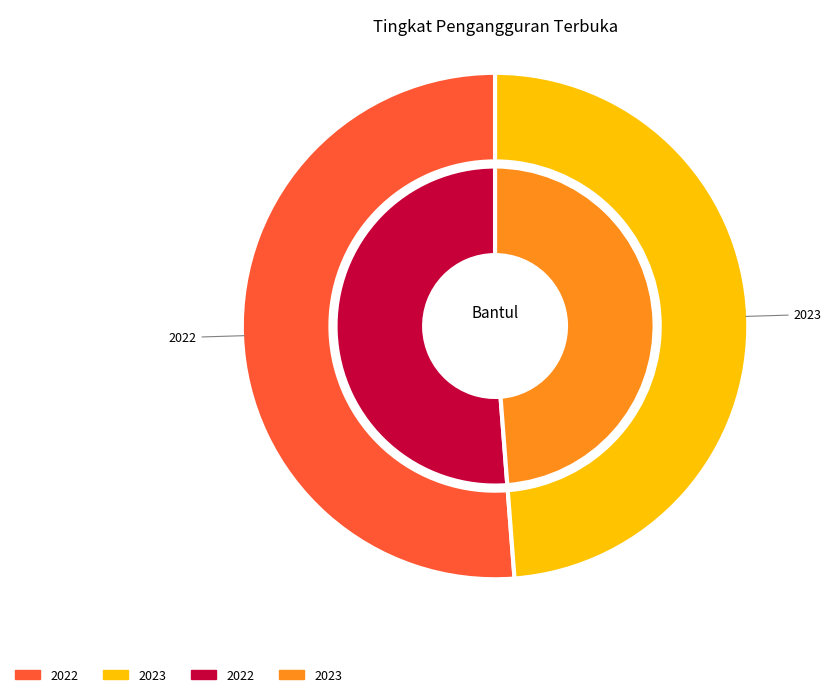

How many slices are in this pie chart?

2